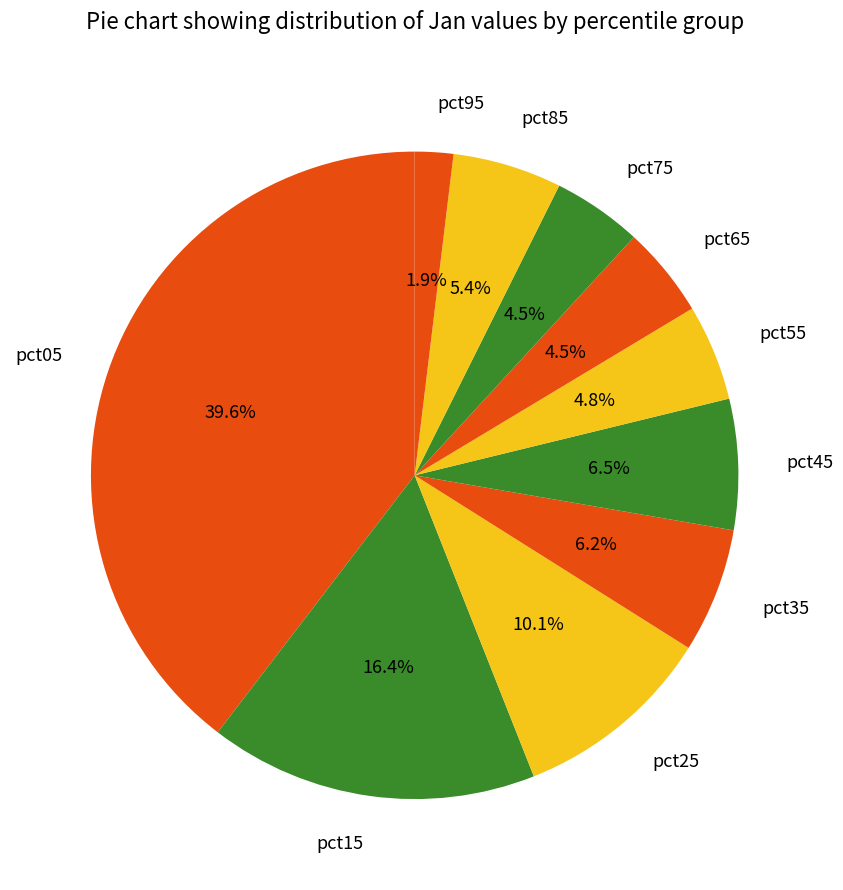

Is it true that pct35 is 6% of the pie?

True